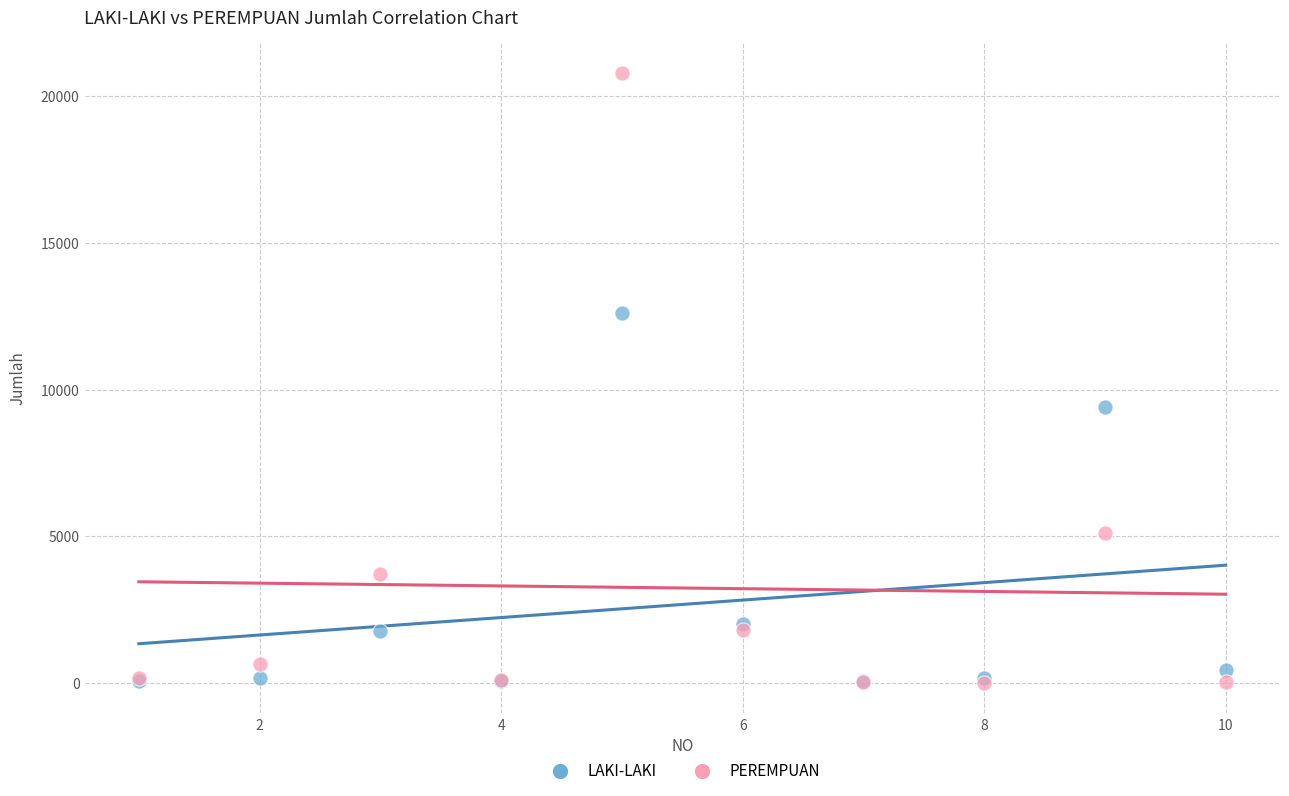

Which series has the widest spread of Y values?

PEREMPUAN